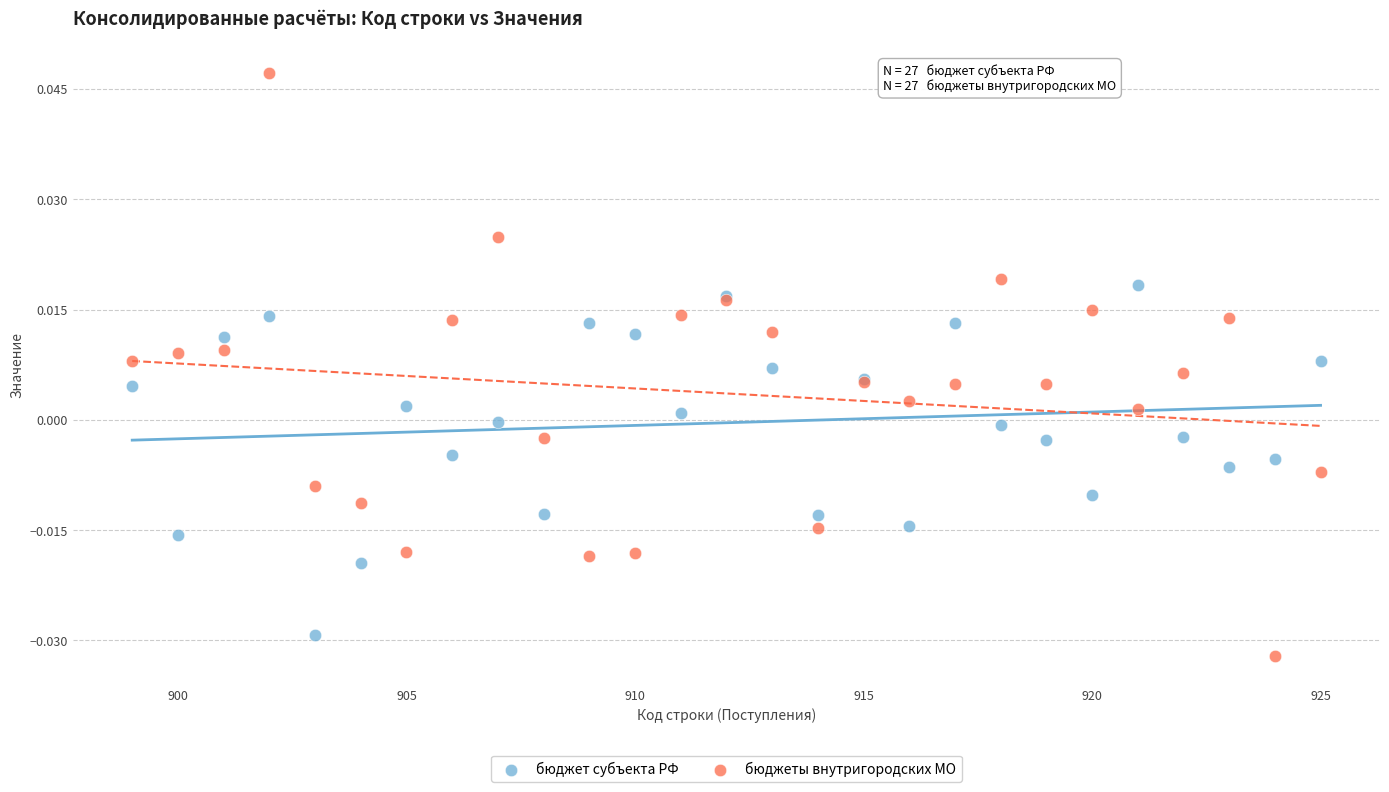

Which series contains the highest Y value?

бюджеты внутригородских МО